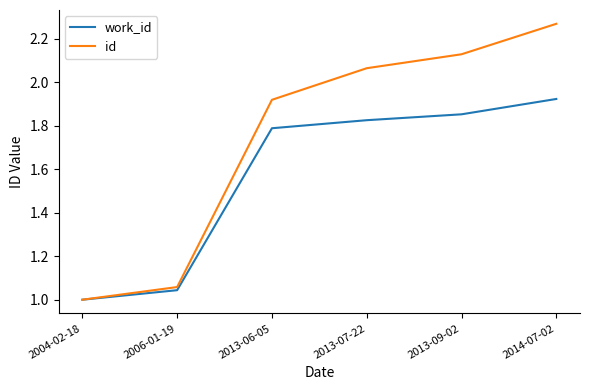

Is the value of id at 2013-06-05 greater than the value of work_id at 2013-07-22?

Yes